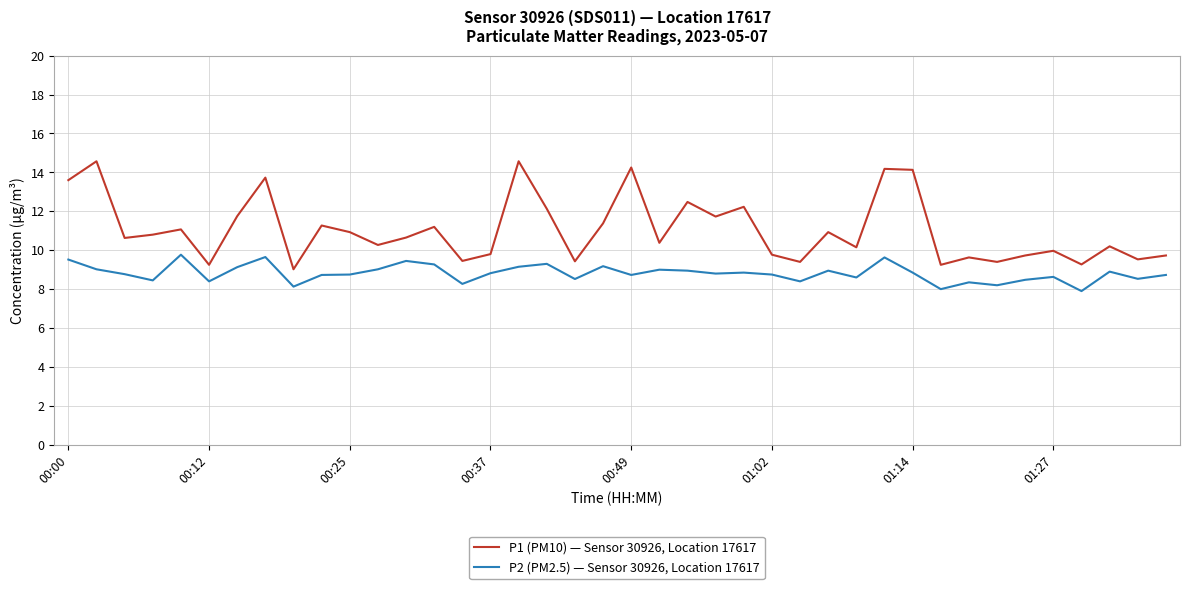

What is the smallest value displayed?

7.9